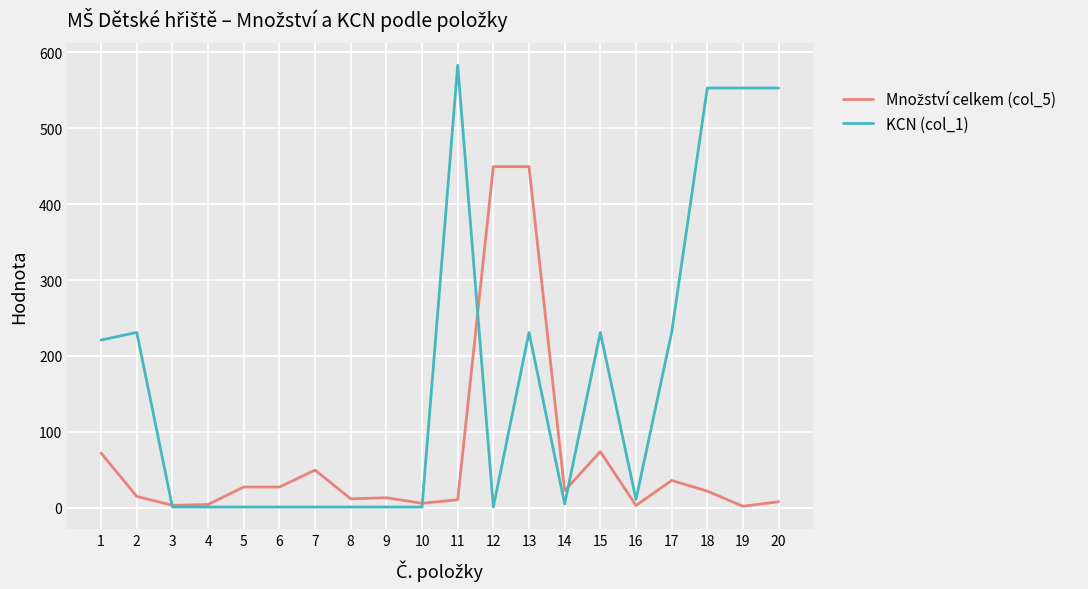

What is the sum of all KCN (col_1) values?

3412.0